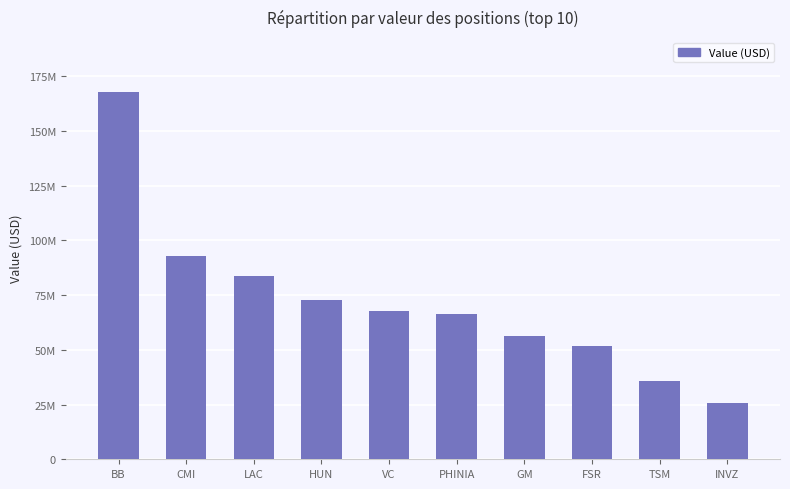

Approximately how many times larger is the value at INVZ compared to FSR?

0.5